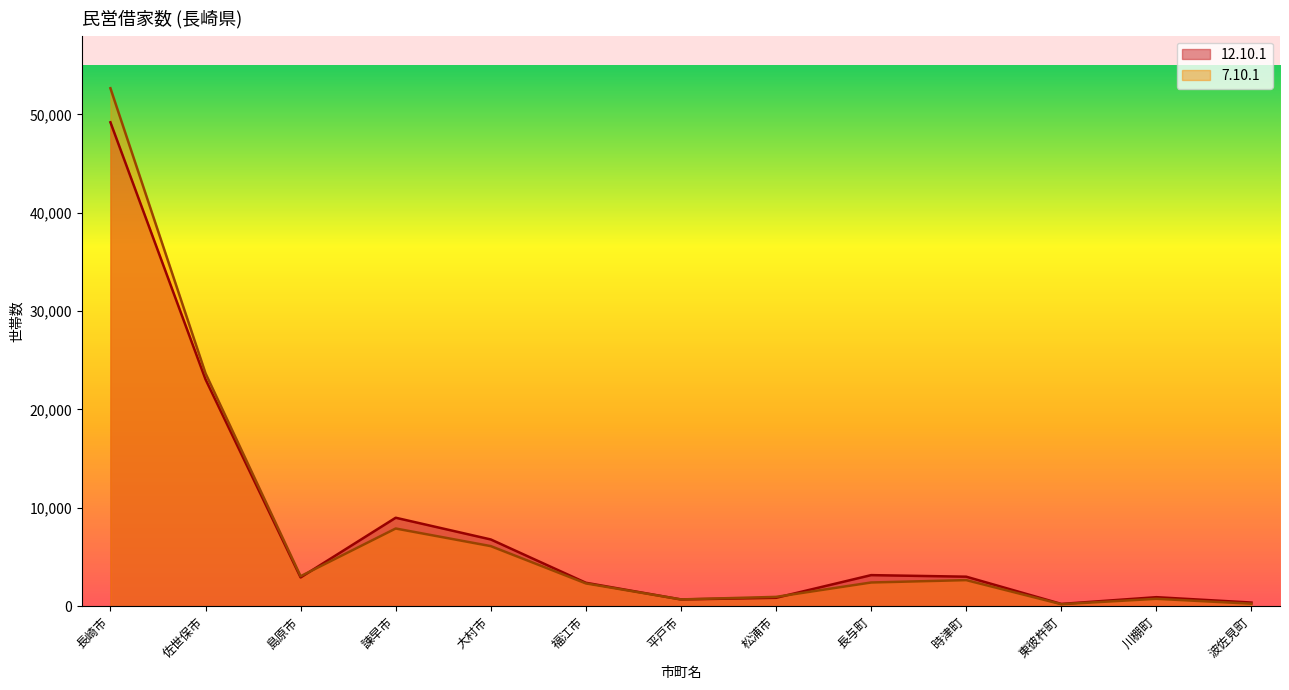

Rank the series by their maximum value, from lowest to highest.

12.10.1, 7.10.1